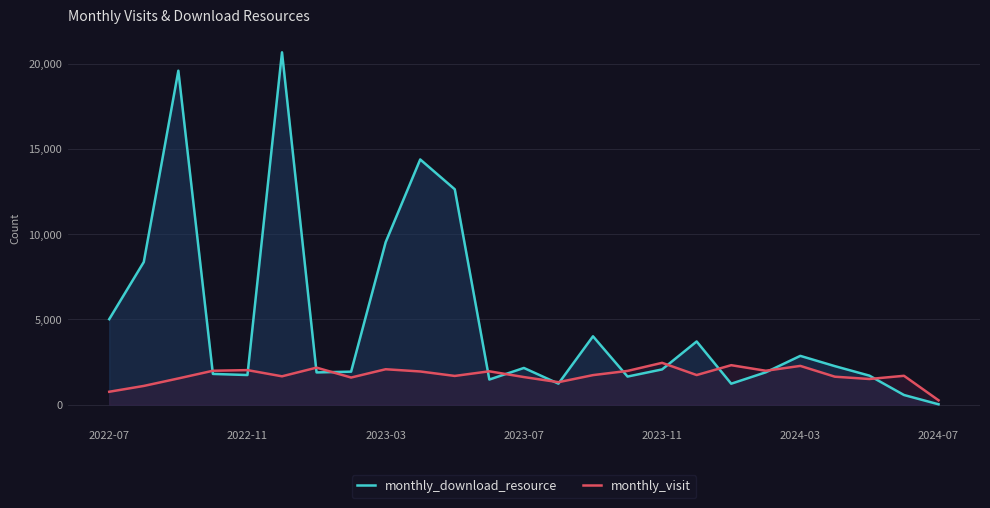

True or false: monthly_download_resource and monthly_visit cross at least once.

True